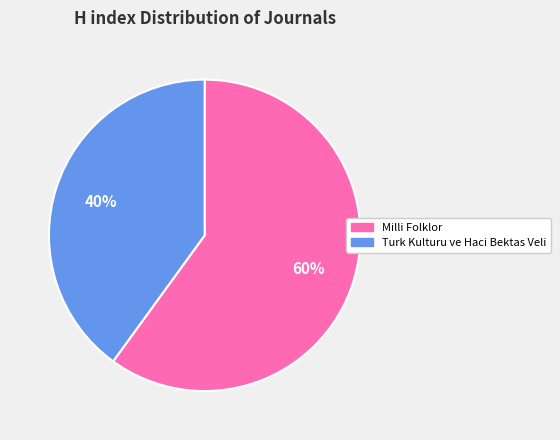

How many segments does this pie chart have?

2